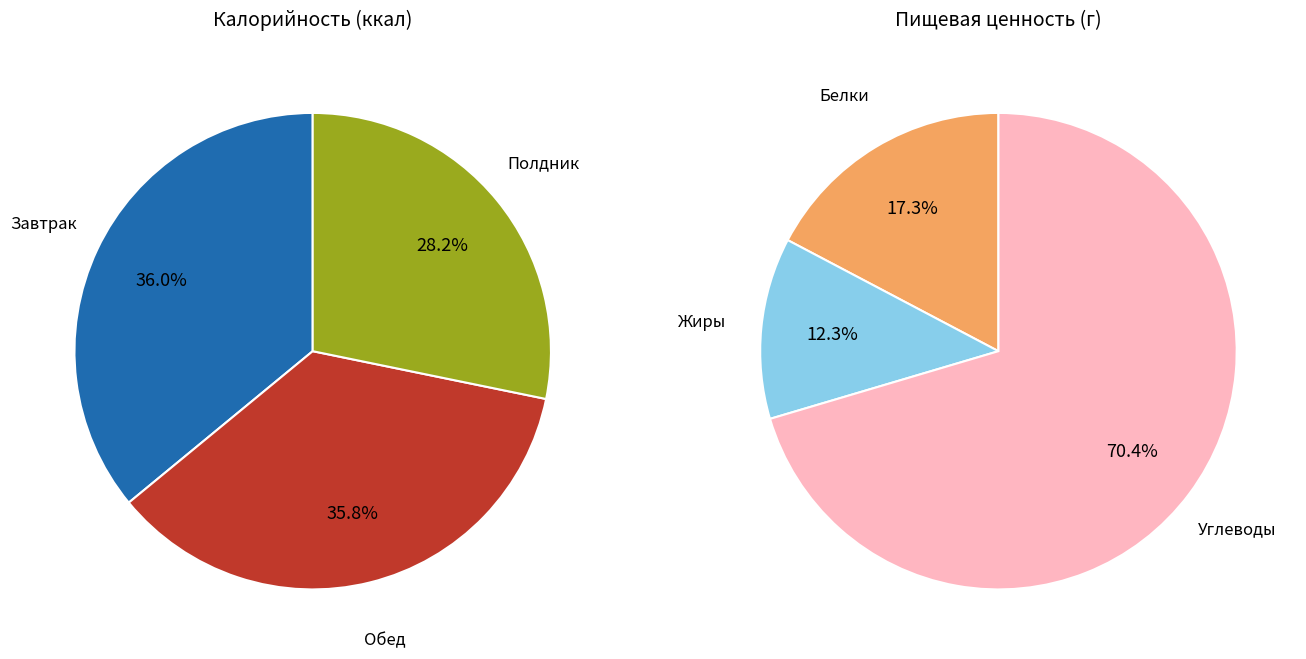

What percentage do Завтрак and Полдник together represent?

64.2%